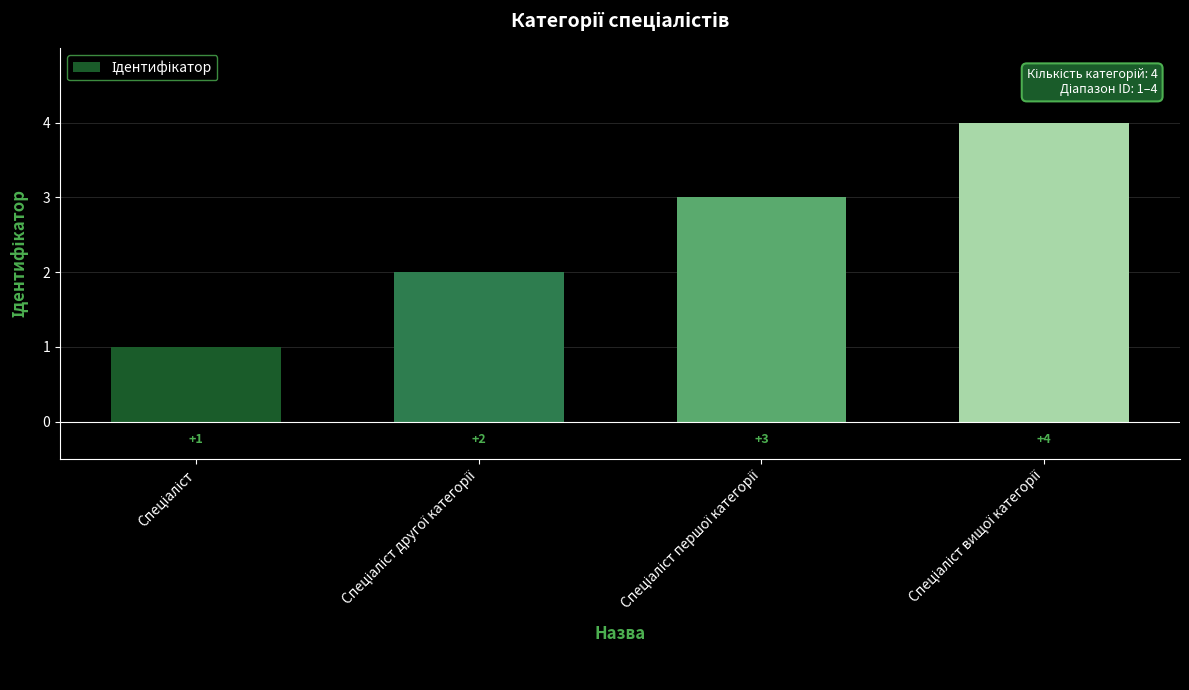

Count the values in the range 2 to 4.

3